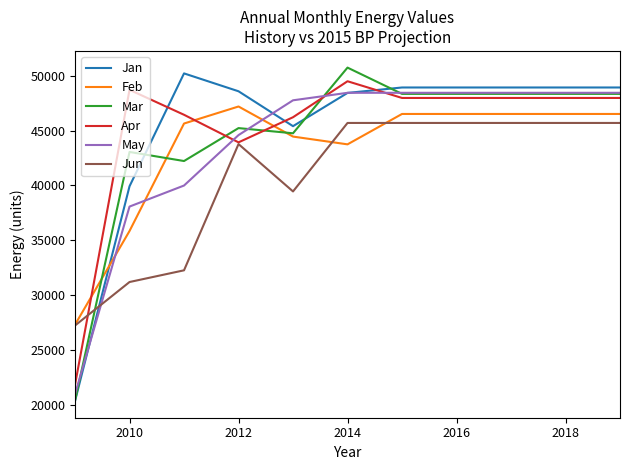

Rank the series by their maximum value, from lowest to highest.

Jun, Feb, May, Apr, Jan, Mar